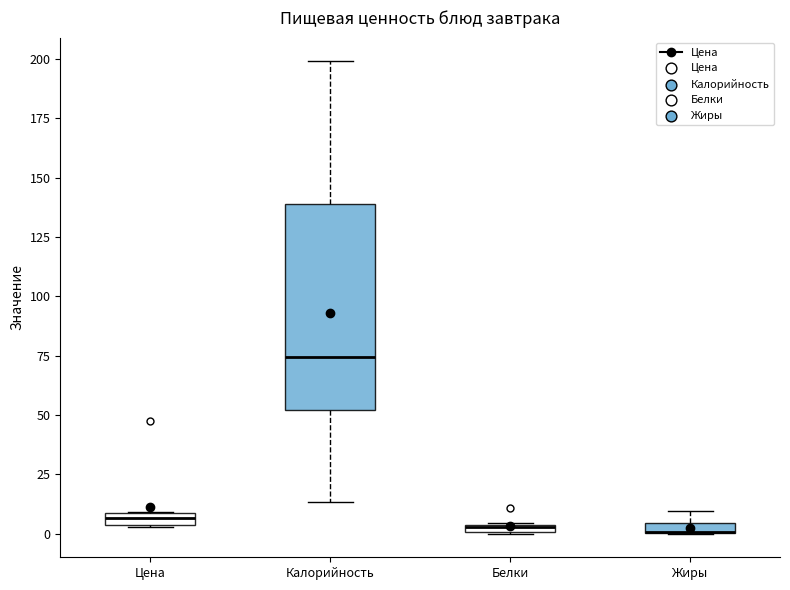

Which box is the tallest, from its lower edge to its upper edge?

Калорийность